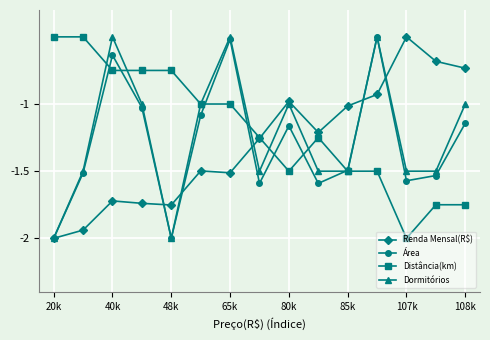

How many interior local valleys does the Área series have?

4